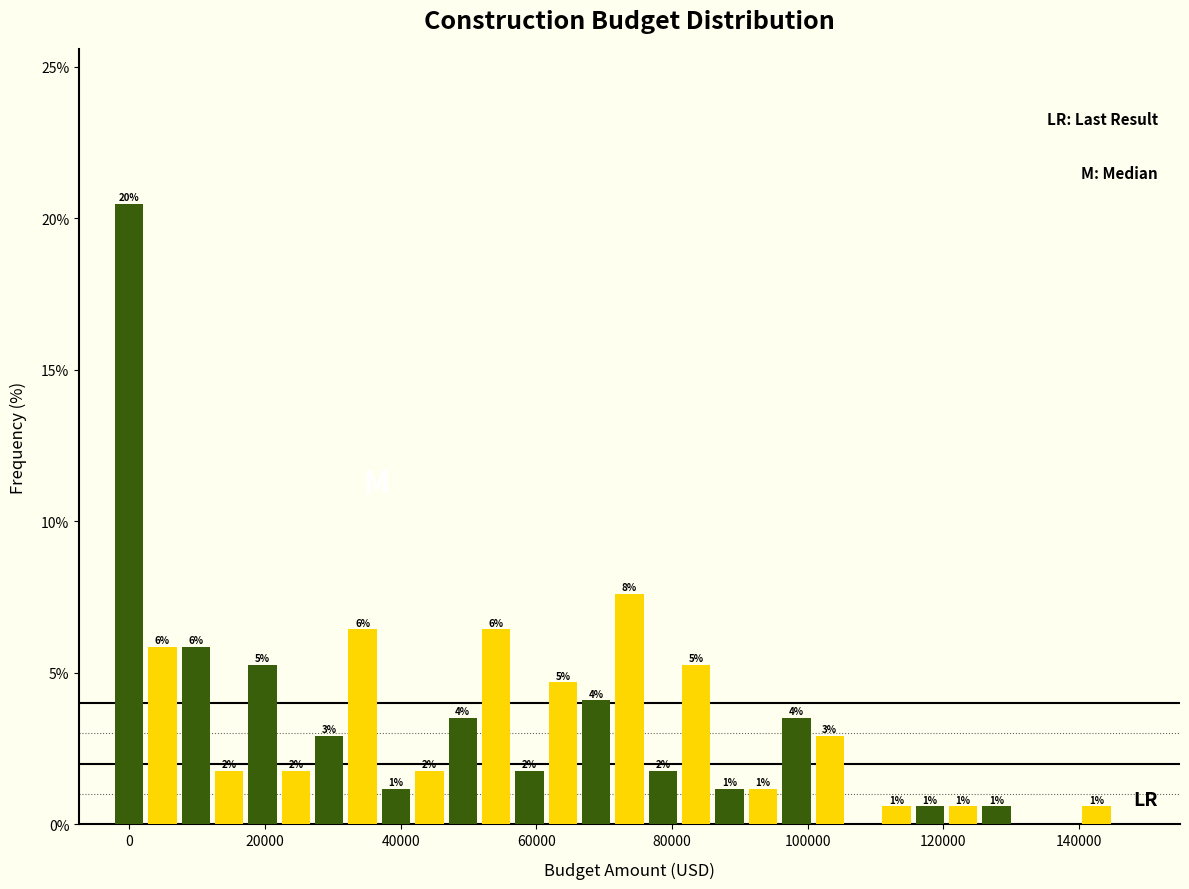

Around what value on the x-axis is the tallest bar? Give the approximate position of its centre, as read against the axis.

0